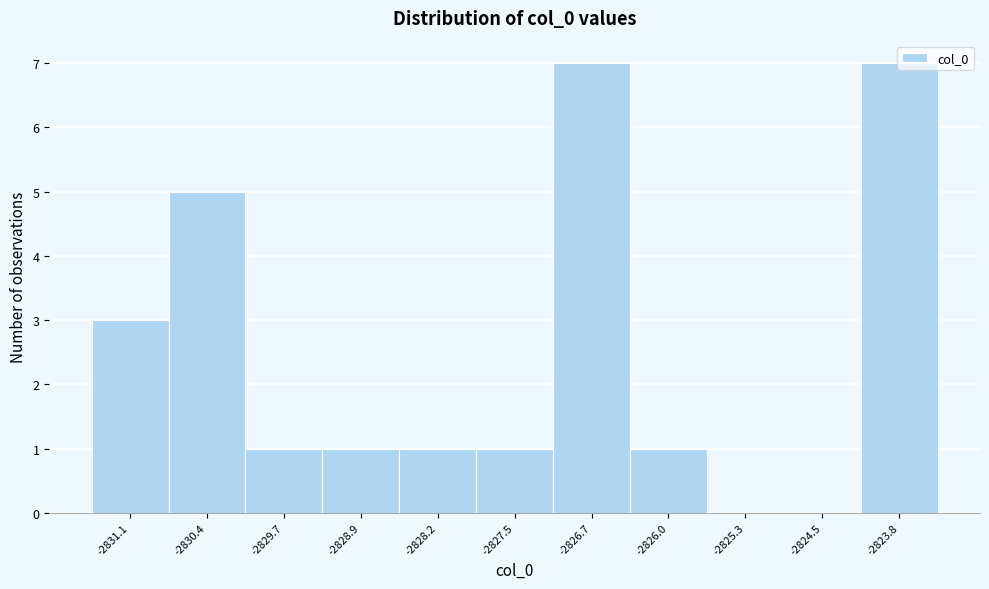

Reading left to right, transcribe this chart: for each bar, give the range it covers on the x-axis and its height. Neither the bar edges nor the heights are printed on the chart, so give them approximately, as read against the axes.

-2831.5 to -2830.8: 3
-2830.8 to -2830.0: 5
-2830.0 to -2829.3: 1
-2829.3 to -2828.6: 1
-2828.6 to -2827.8: 1
-2827.8 to -2827.1: 1
-2827.1 to -2826.4: 7
-2826.4 to -2825.6: 1
-2825.6 to -2824.9: 0
-2824.9 to -2824.2: 0
-2824.2 to -2823.4: 7